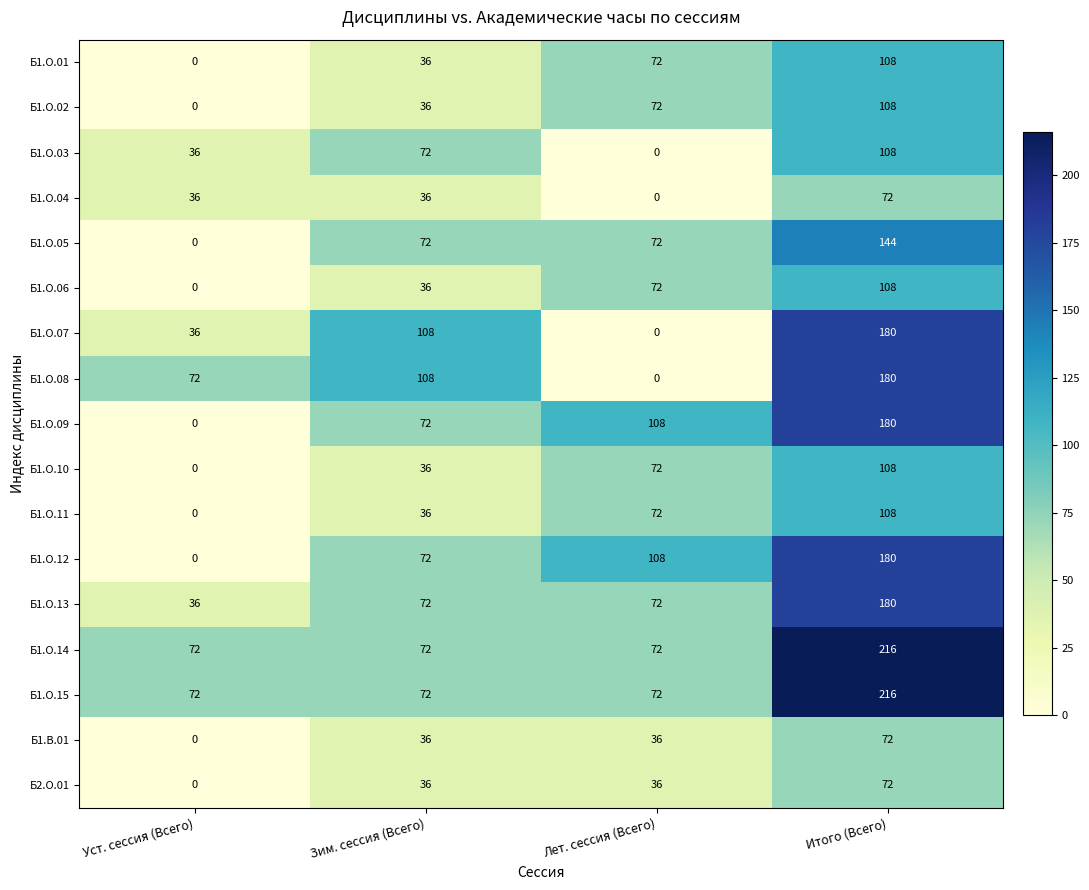

What is the difference between the second highest and second lowest values in the Б1.О.02 series?

36